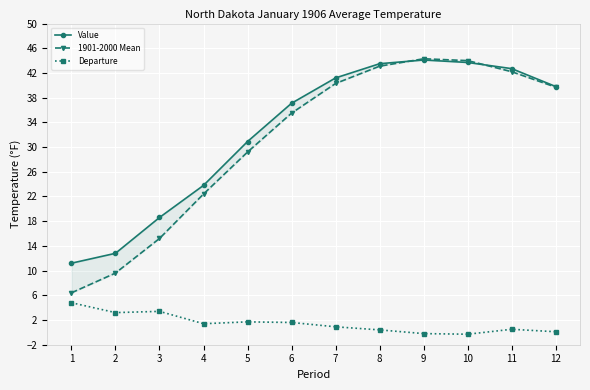

Reading left to right, what are all the values shown in this chart?

Value: 1=11.2	2=12.8	3=18.6	4=23.8	5=30.9	6=37.1	7=41.2	8=43.5	9=44.1	10=43.7	11=42.7	12=39.8
1901-2000 Mean: 1=6.4	2=9.6	3=15.2	4=22.4	5=29.2	6=35.5	7=40.3	8=43.1	9=44.3	10=44.0	11=42.2	12=39.7
Departure: 1=4.8	2=3.2	3=3.4	4=1.4	5=1.7	6=1.6	7=0.9	8=0.4	9=-0.2	10=-0.3	11=0.5	12=0.1